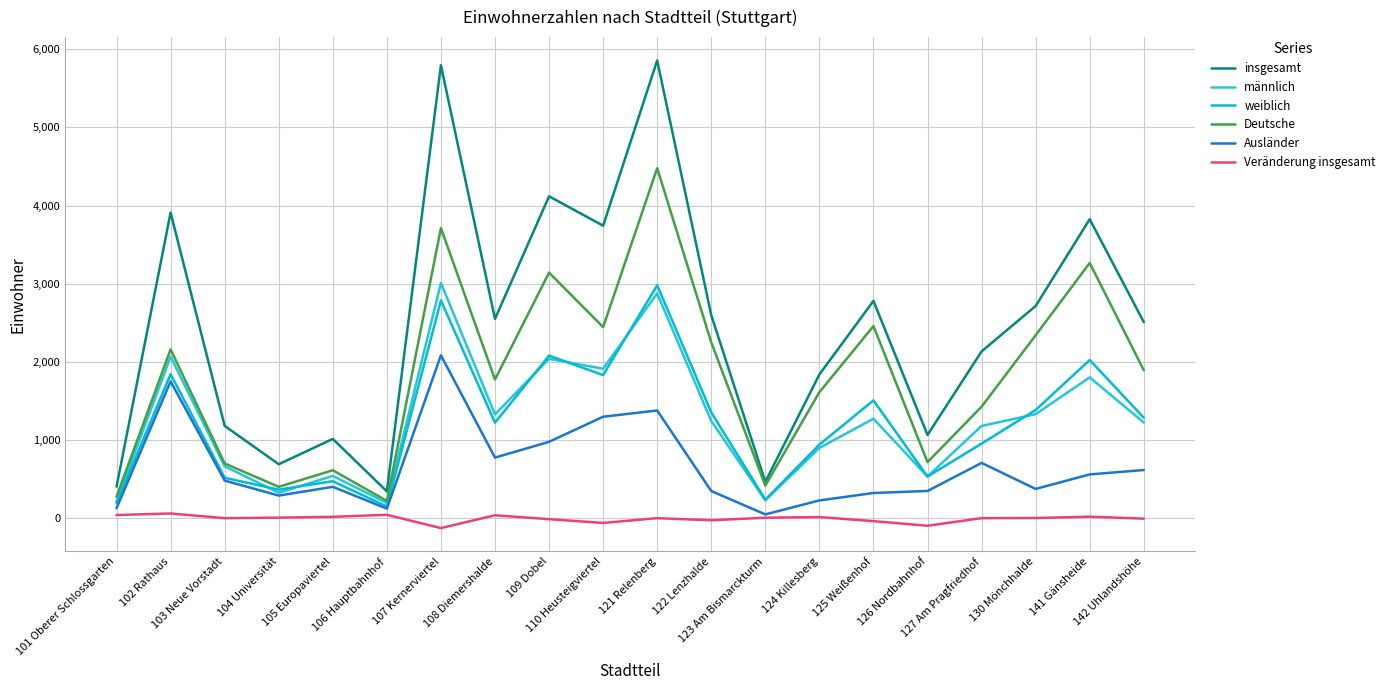

What is the sum of all männlich values?

24882